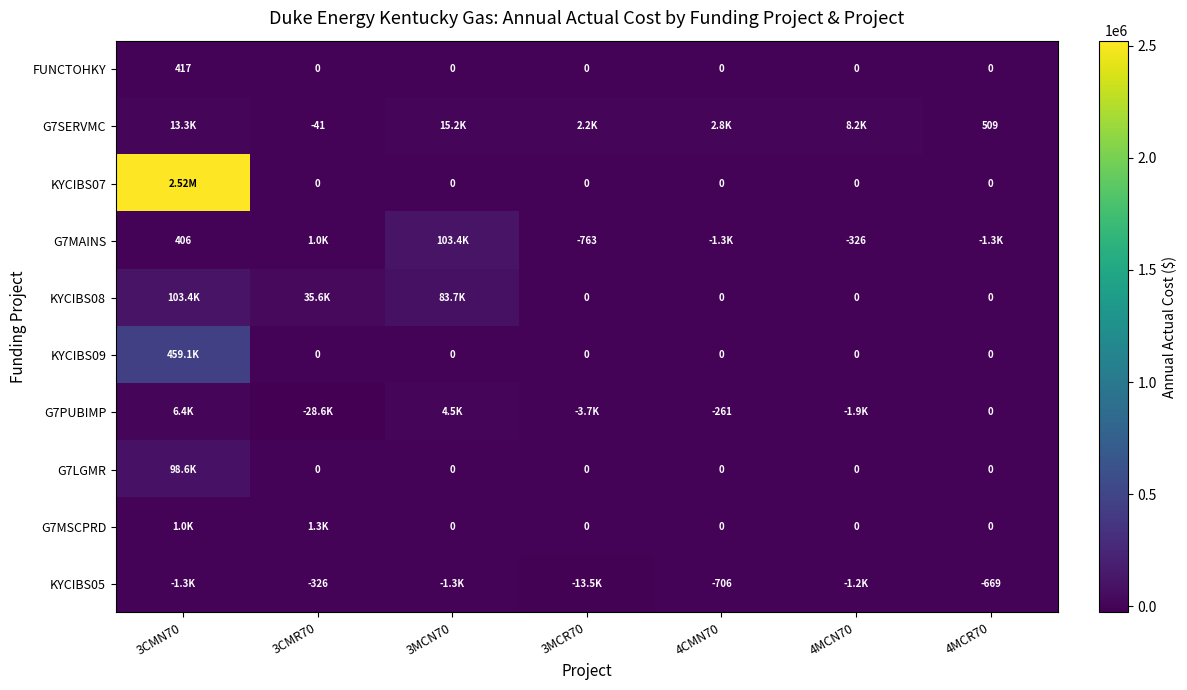

What is the maximum value for G7LGMR?

98644.8